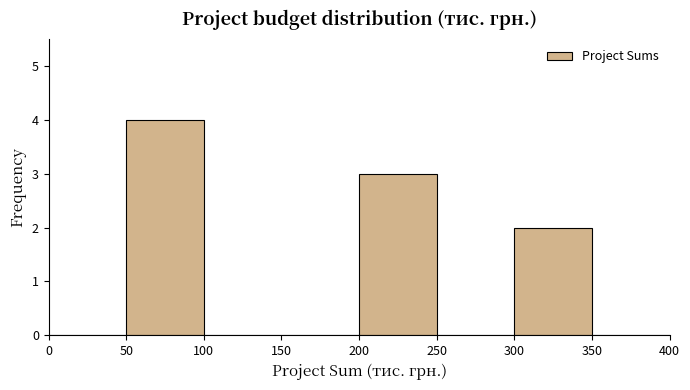

Over which range of the x-axis is the bar tallest?

50 to 100